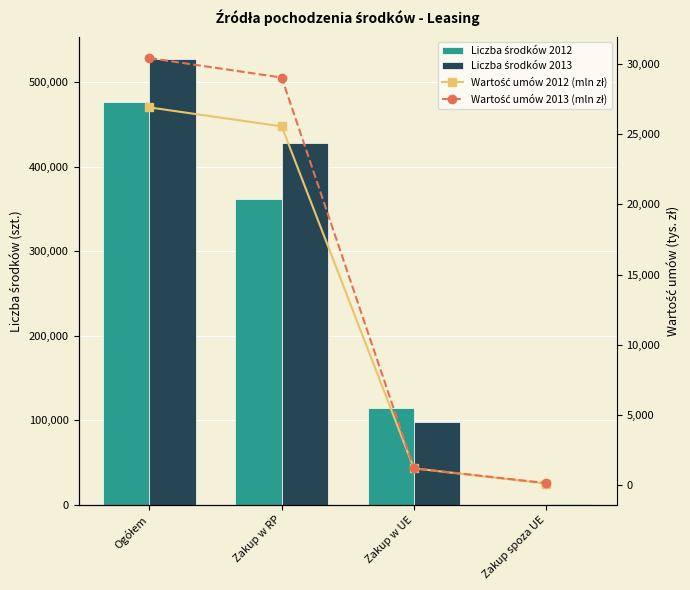

Which series changed the most between Zakup w UE and Zakup spoza UE?

Liczba środków 2012